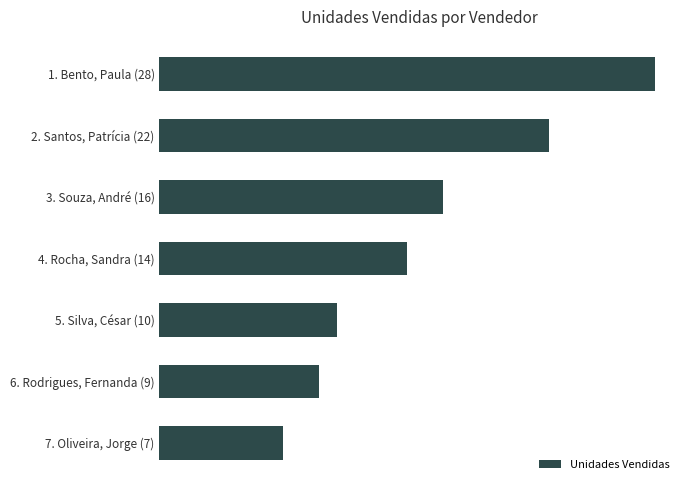

Are the bars horizontal?

Yes